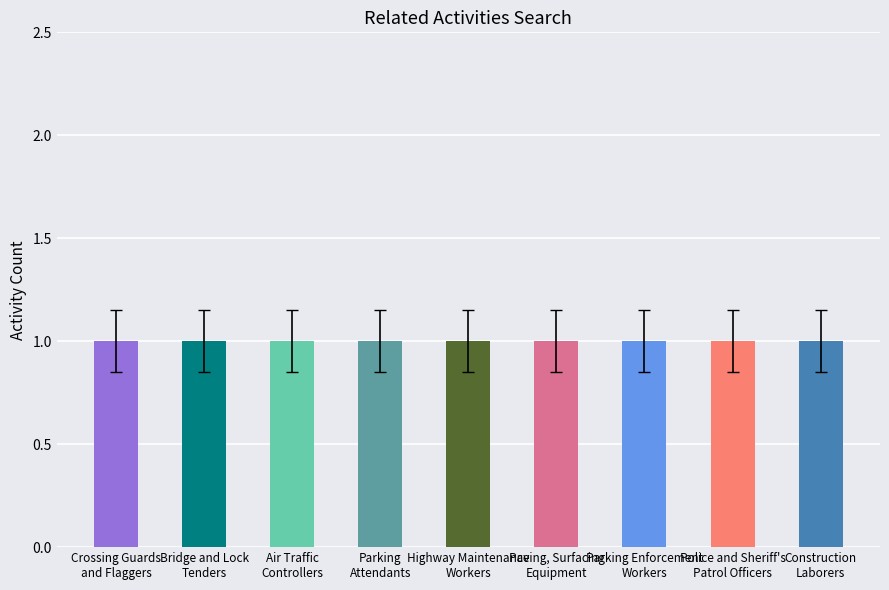

What is the highest value of the Shared Activities series?

1